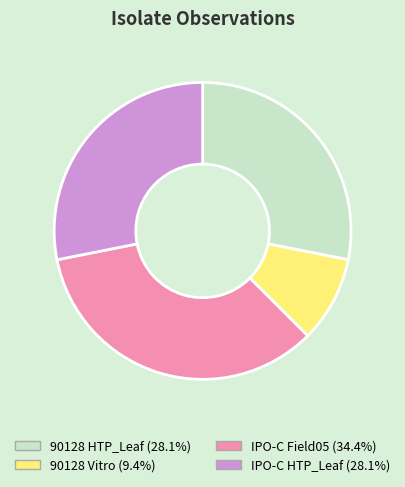

Between 90128 HTP_Leaf and 90128 Vitro, which is larger?

90128 HTP_Leaf